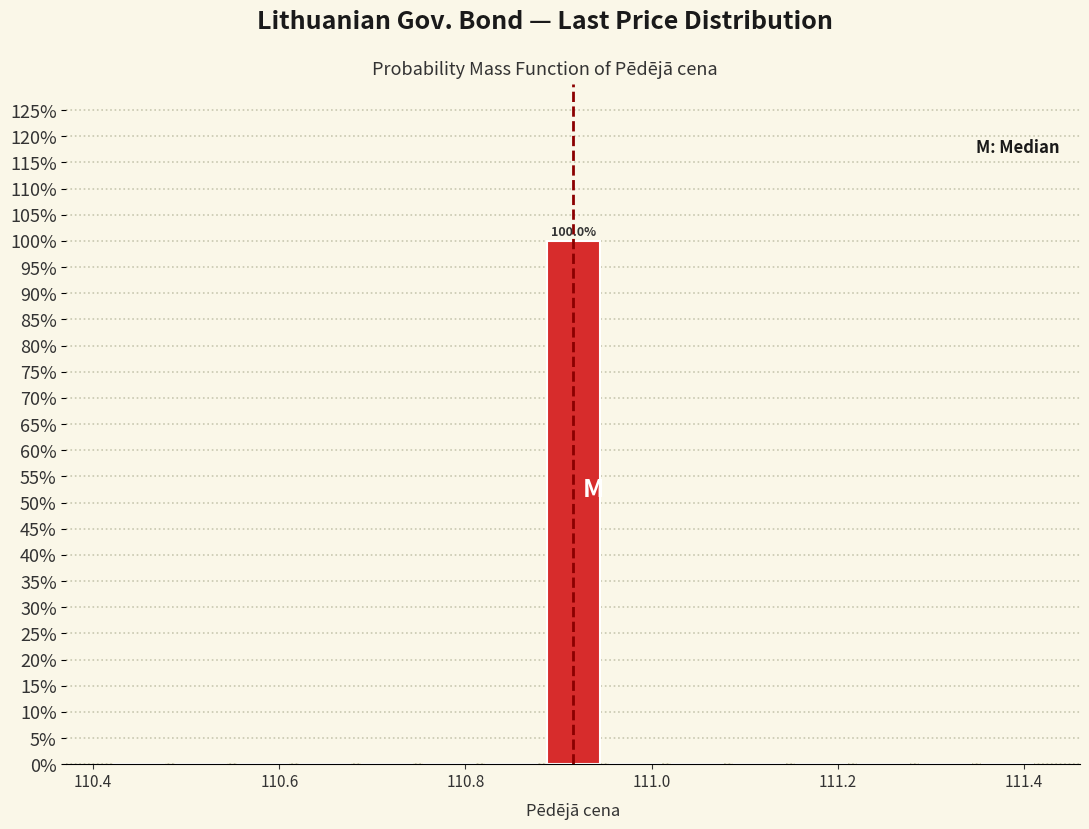

Around what value on the x-axis is the tallest bar? Give the approximate position of its centre, as read against the axis.

110.92